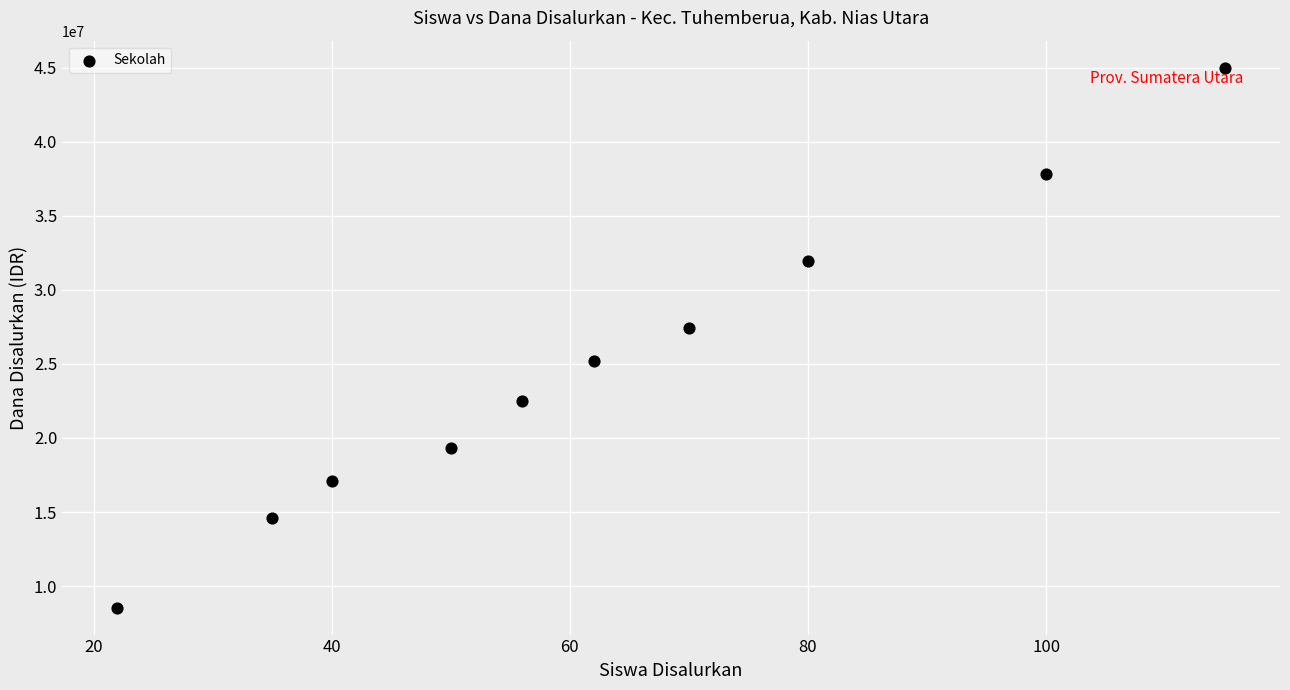

What Y value in the scatter plot is closest to 26775000?

27450000